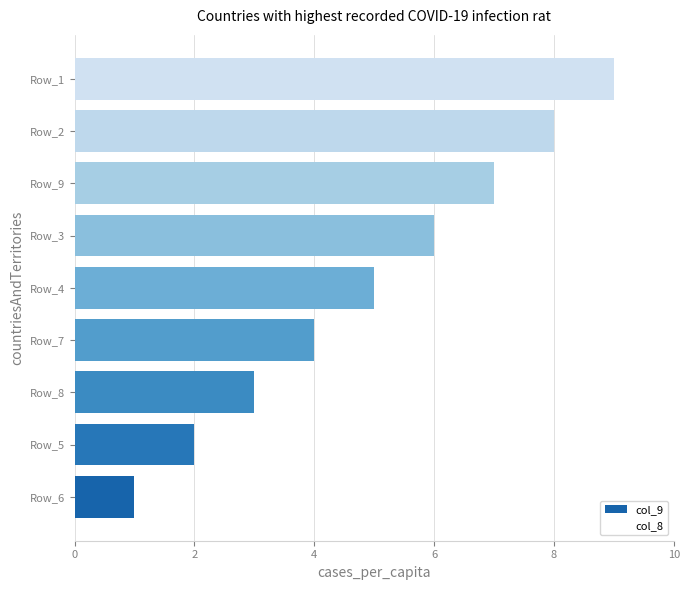

What is the ratio of the value at Row_1 to the value at Row_4?

1.8